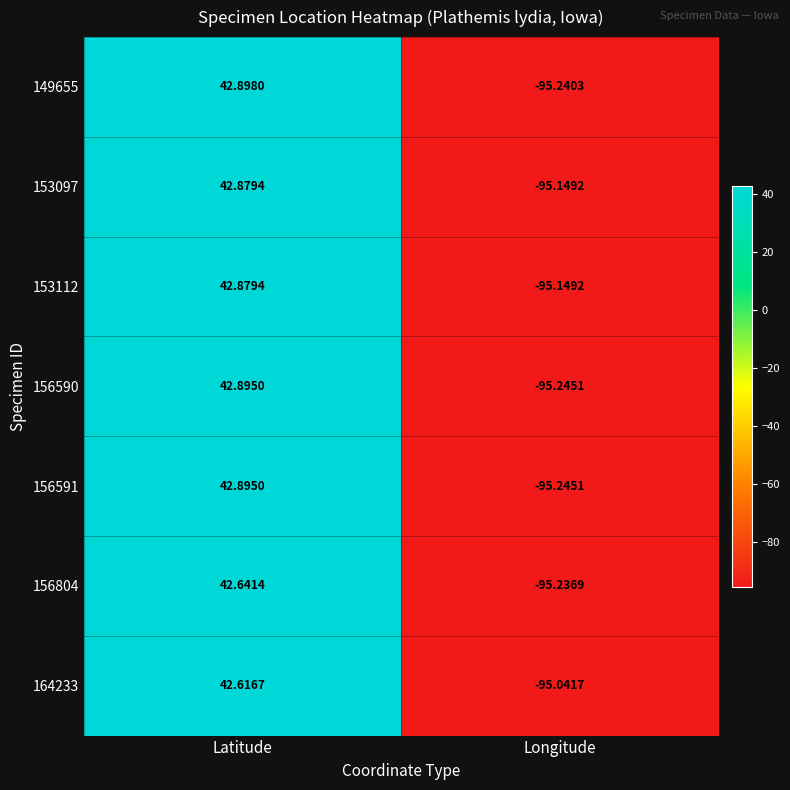

At which label does 156804 reach its peak?

Latitude